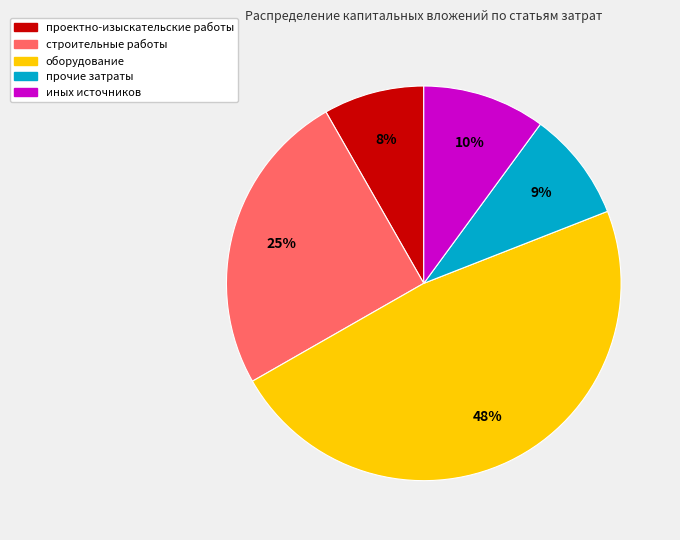

Count the number of slices in the pie.

5